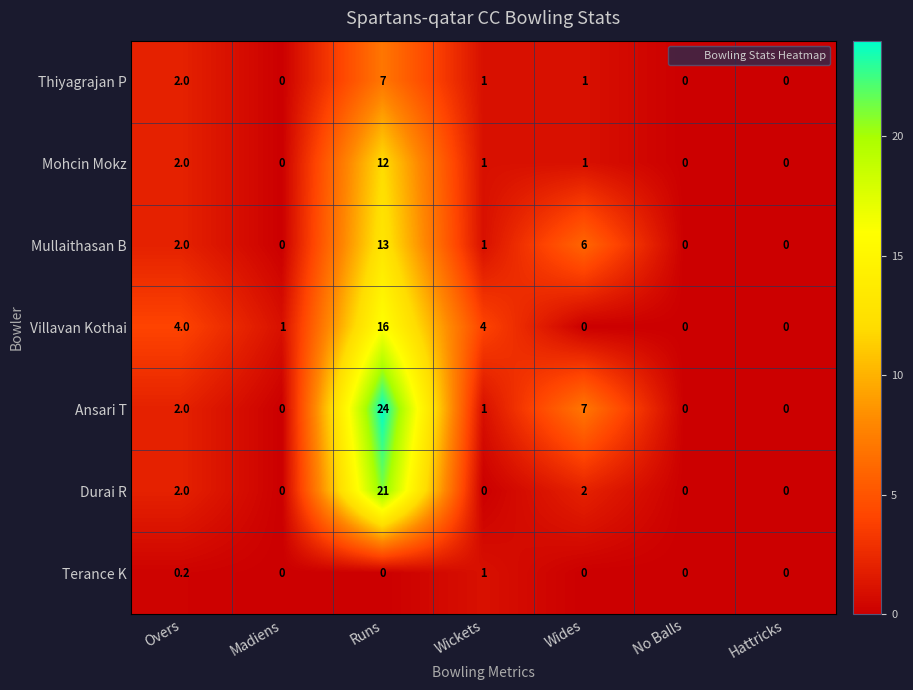

What is the maximum value shown in the chart?

24.0